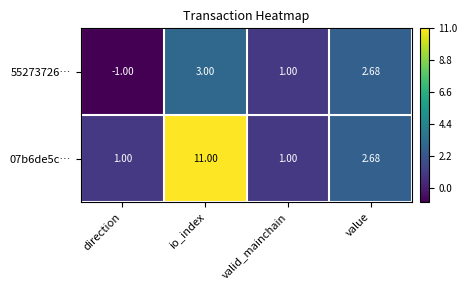

Which label corresponds to the largest value in the chart?

io_index